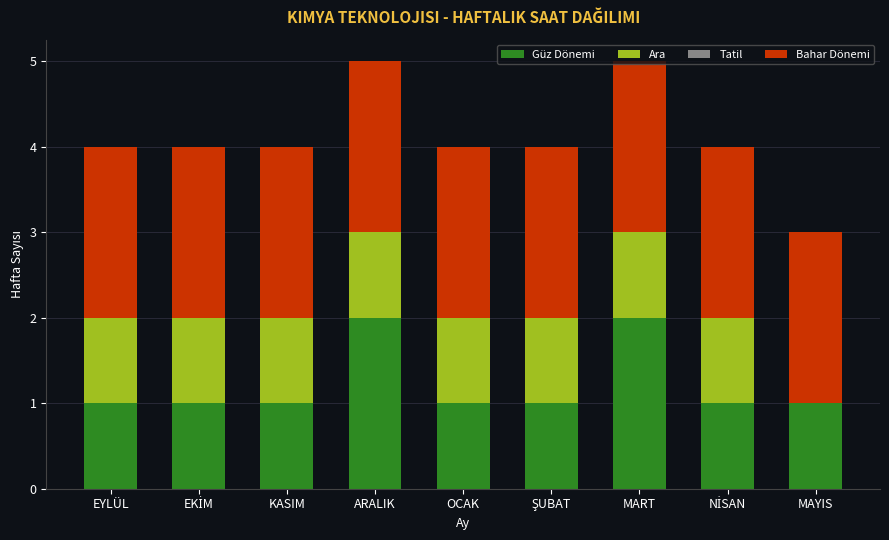

What is the total value across all series at MART?

5